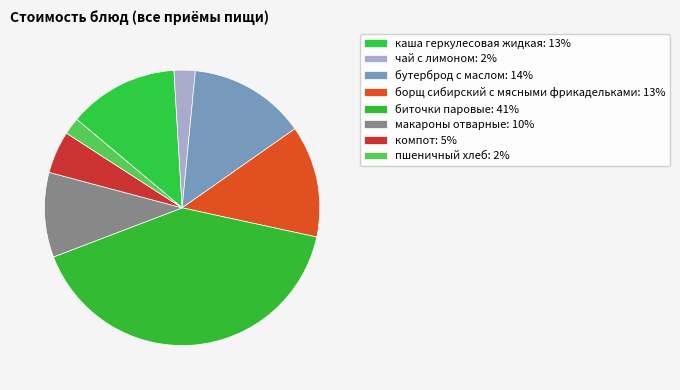

How many segments does this pie chart have?

8